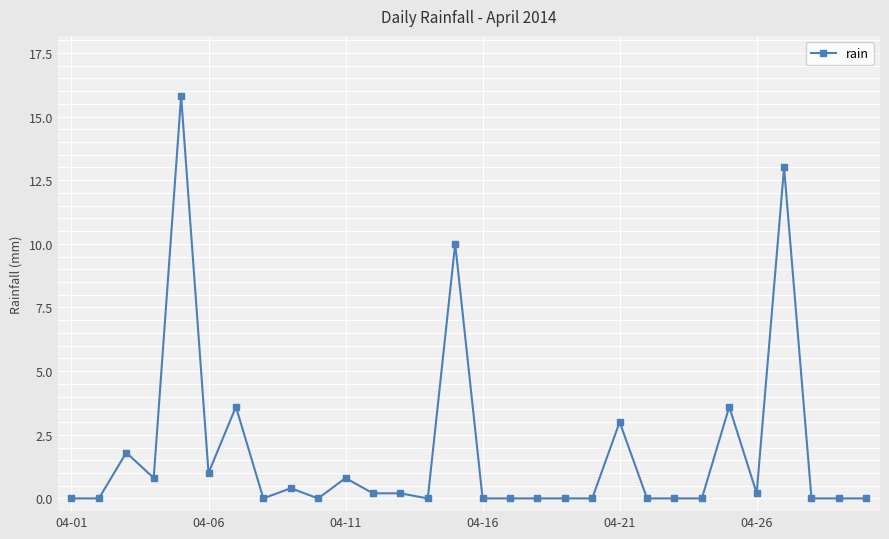

True or false: the data has more than 2 interior local peaks.

True